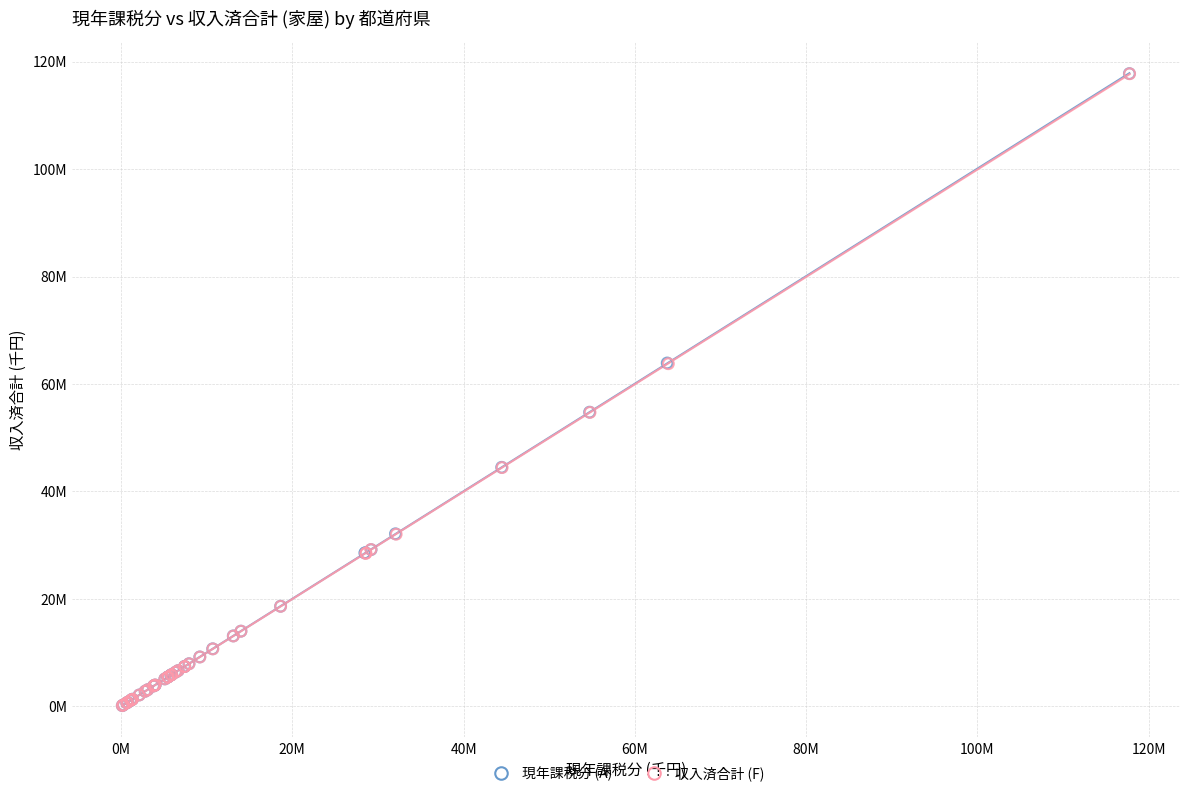

Which series has the widest spread of Y values?

現年課税分 (A)